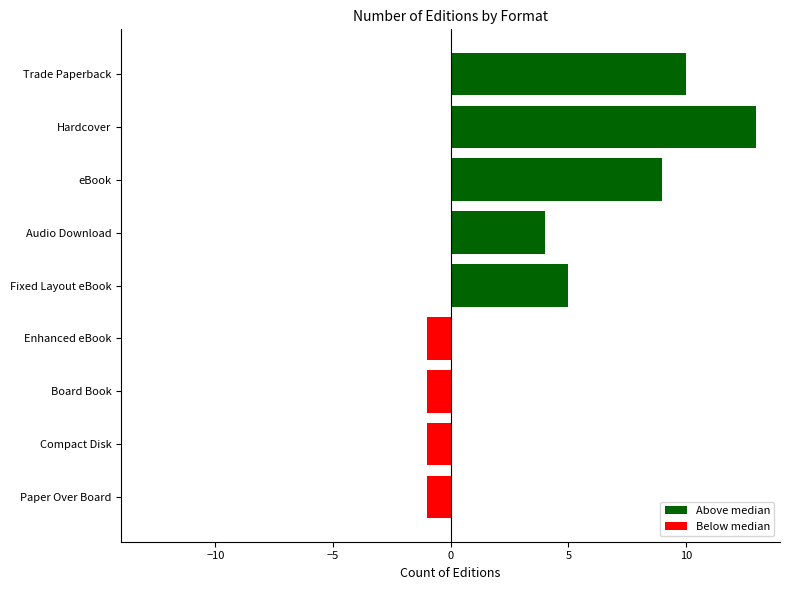

Which has a higher value, Paper Over Board or Audio Download?

Audio Download